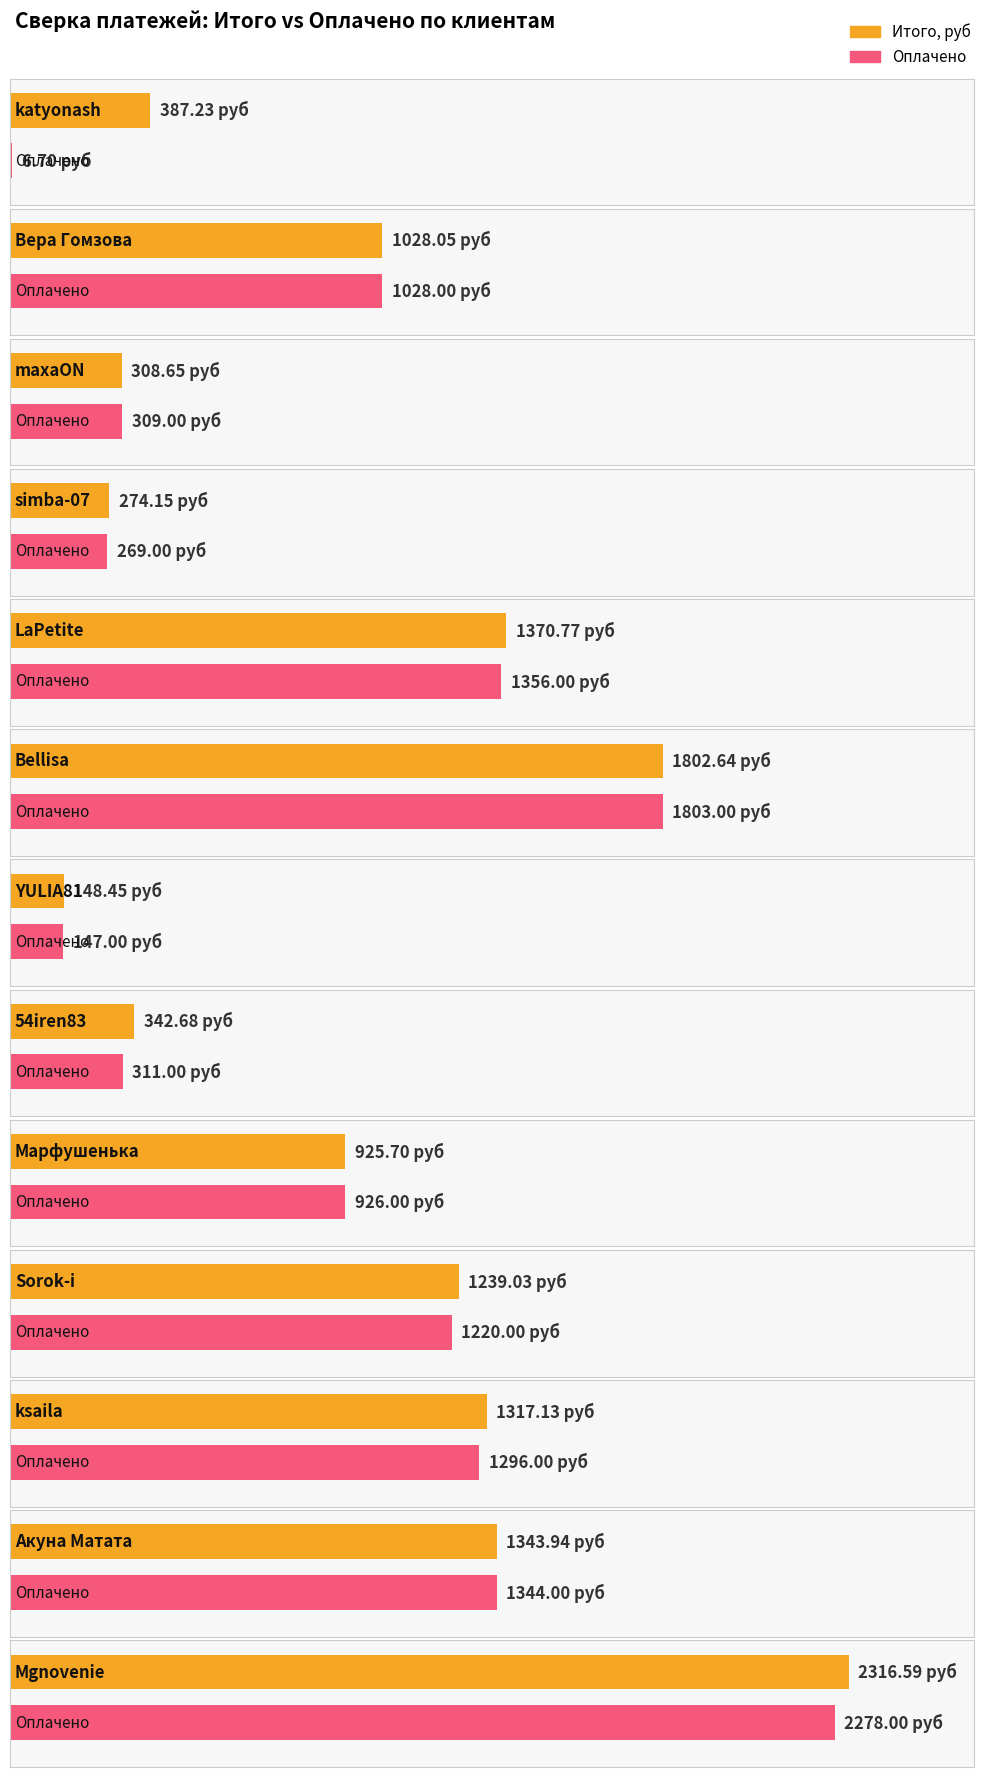

The chart shows a value of 925.7 at Марфушенька. True or false?

True